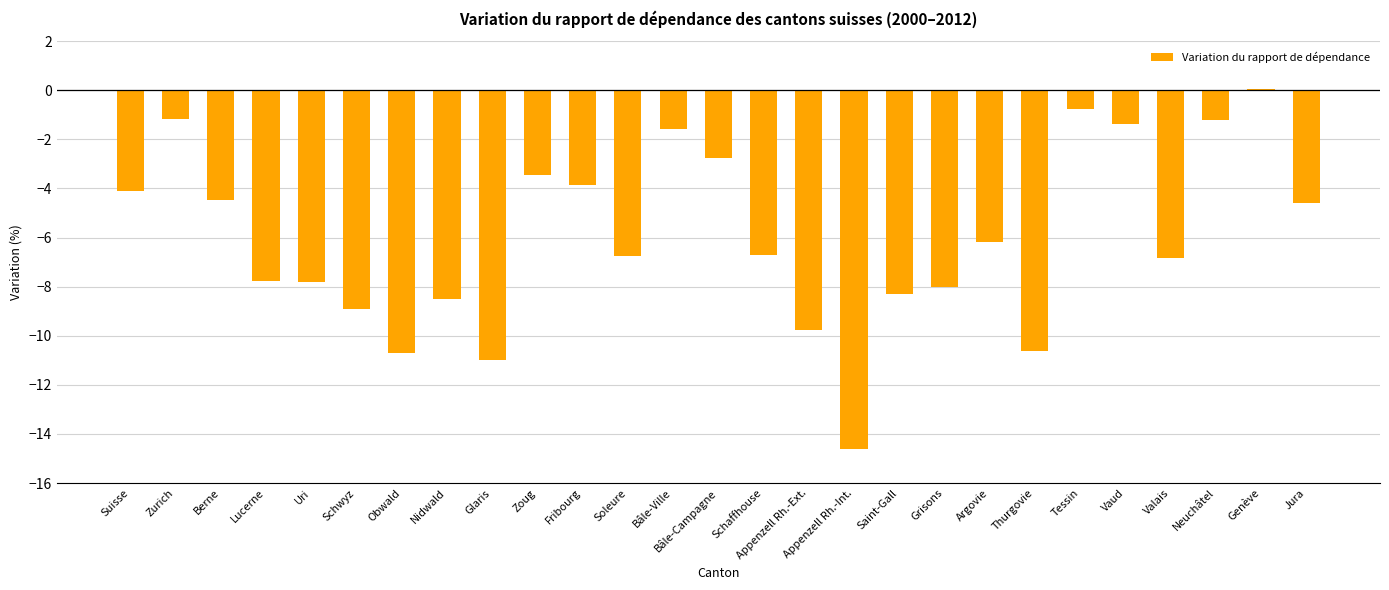

How many values exceed -6?

12